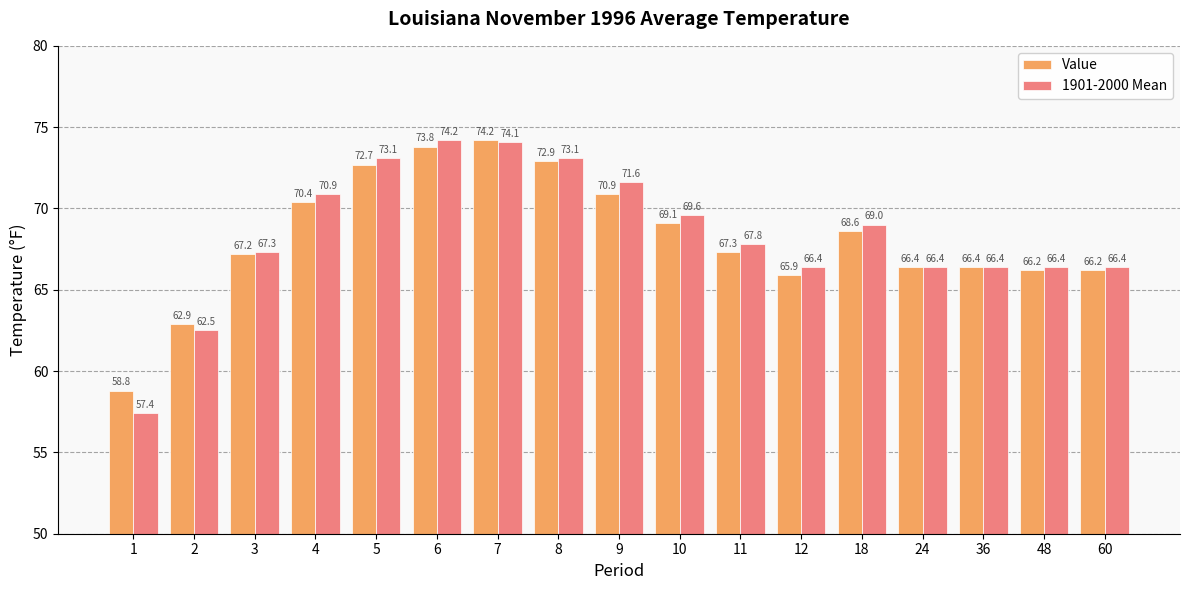

Which series has the largest range (max minus min)?

1901-2000 Mean